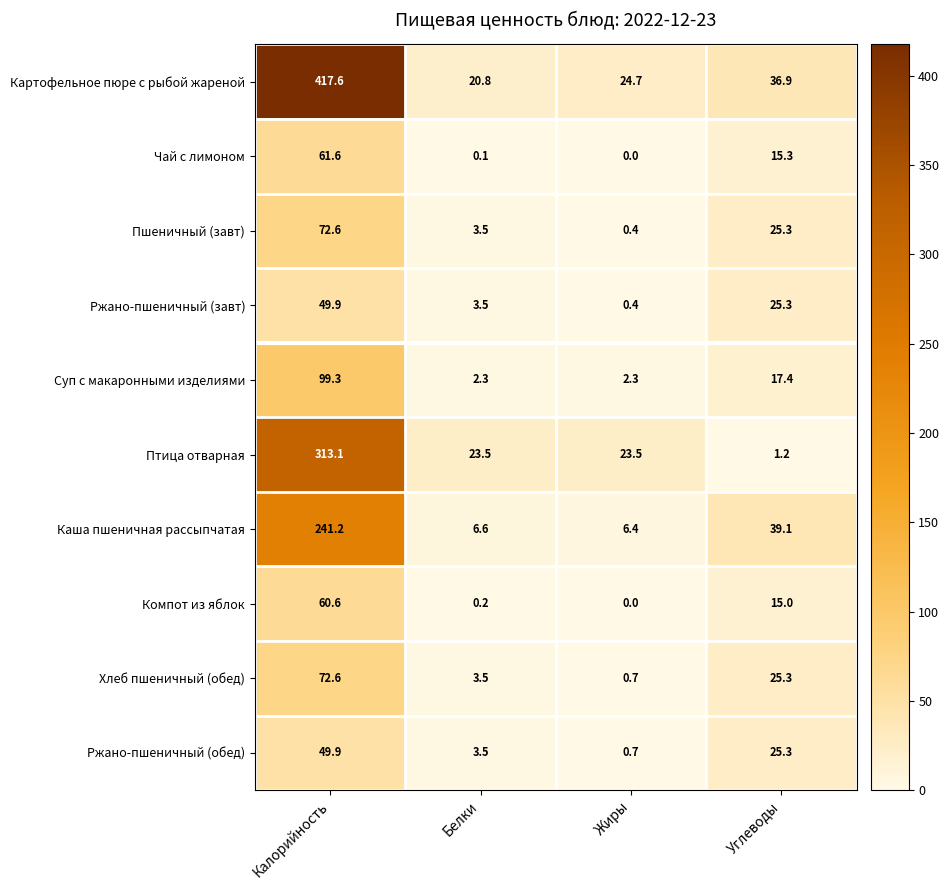

Which series has the widest spread of values?

Картофельное пюре с рыбой жареной